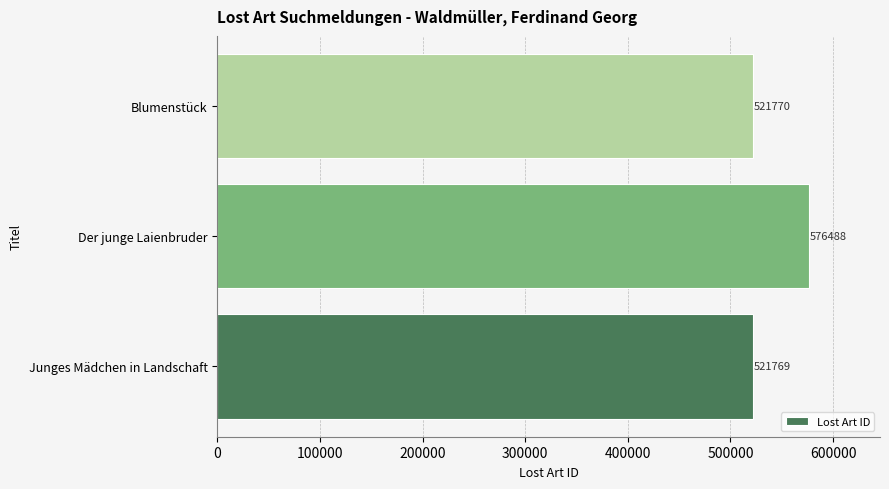

Reading bottom to top, list all the values displayed in this chart.

521769	576488	521770